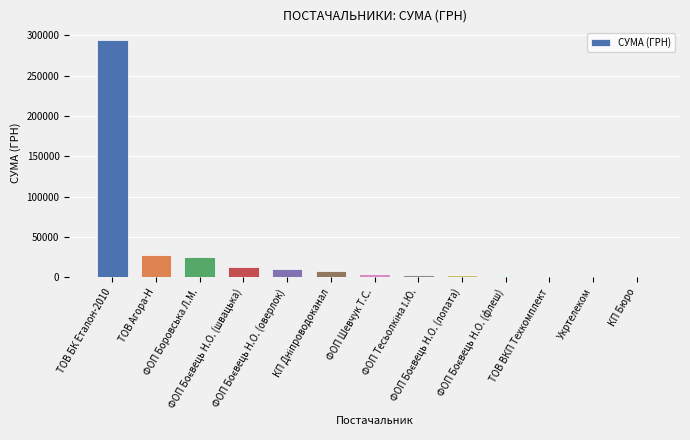

What is the greatest value displayed?

294146.2